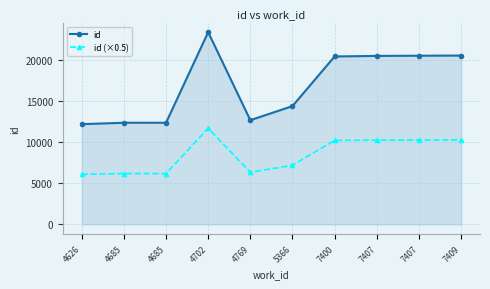

How many interior local valleys does the id series have?

1